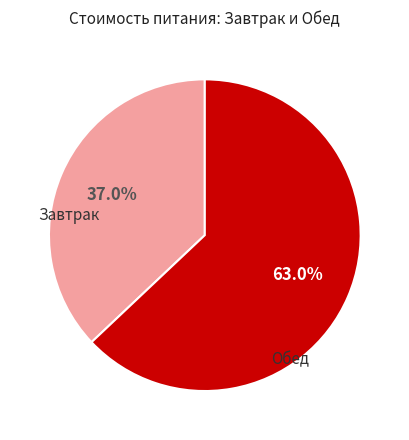

What is the smallest slice in the pie chart?

Завтрак